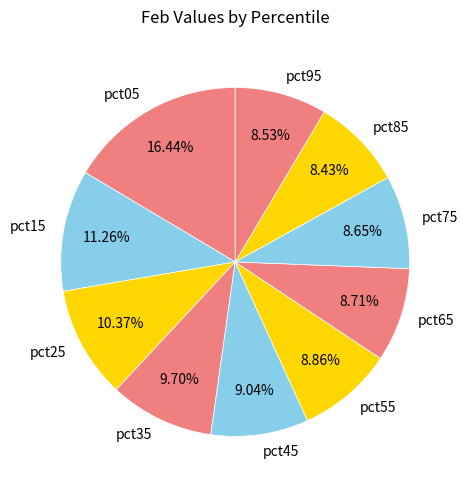

To the nearest percent, what is the combined percentage of pct05 and pct25?

27%